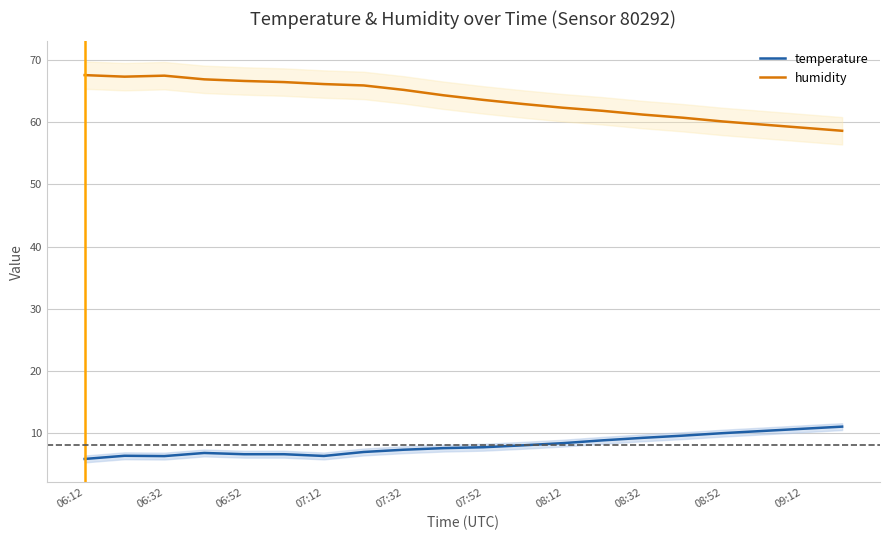

What is the value of the temperature point at the 8th from the left?

7.0